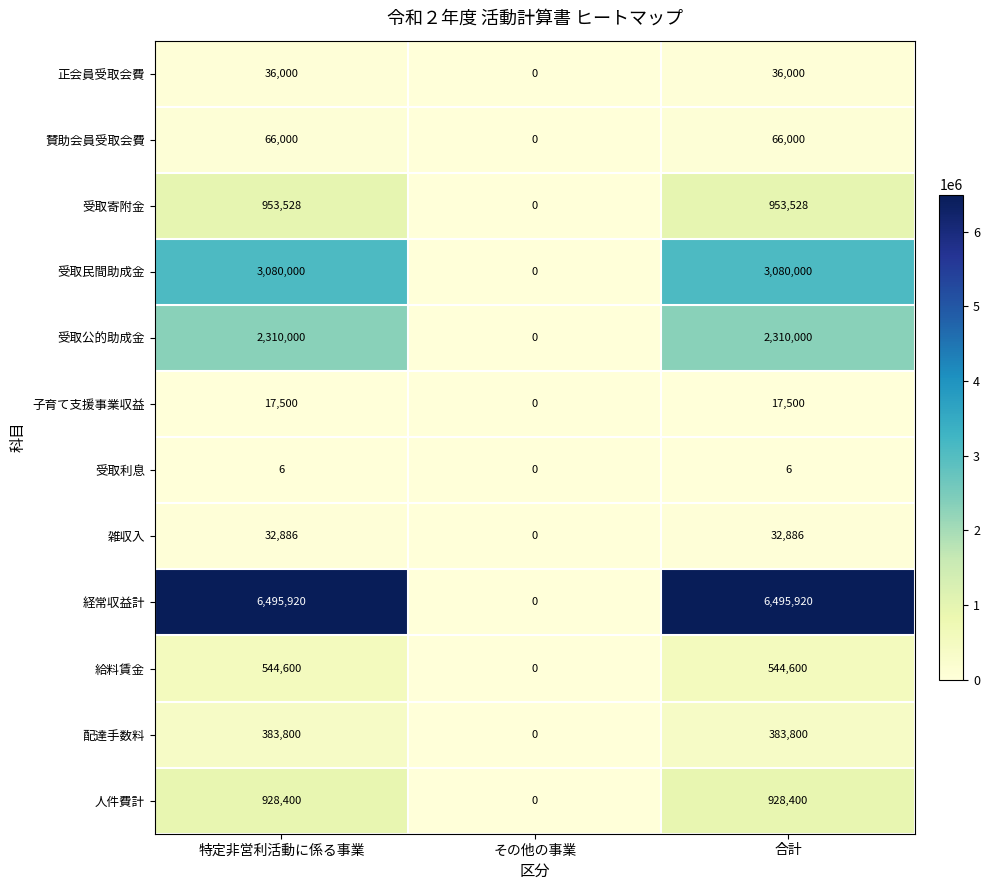

How many data points does each series have?

3